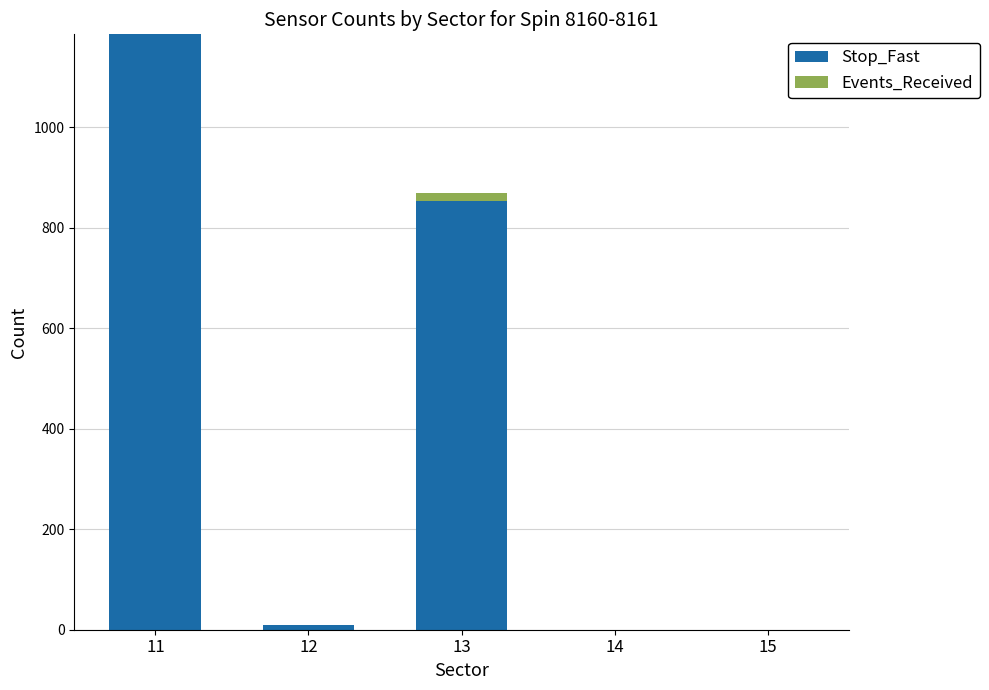

What is the highest value of the Stop_Fast series?

1185